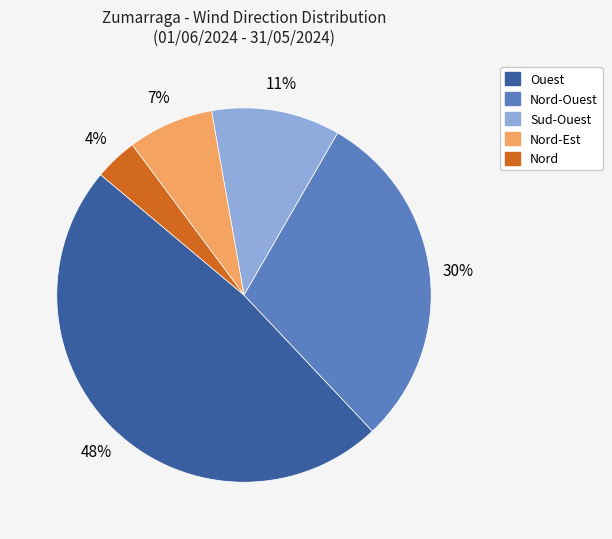

To the nearest percent, what is the difference between the largest and smallest slice percentages?

44%